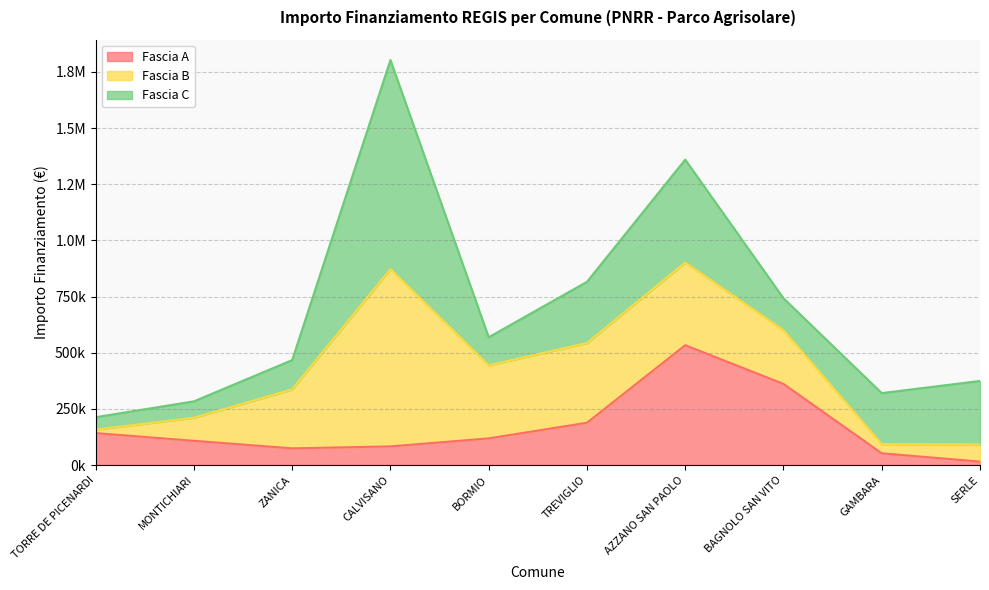

Reading left to right, list all the values displayed in this chart.

Fascia A: TORRE DE PICENARDI=142320.0	MONTICHIARI=108000.0	ZANICA=74400.0	CALVISANO=83040.0	BORMIO=118800.0	TREVIGLIO=188362.2	AZZANO SAN PAOLO=533520.0	BAGNOLO SAN VITO=361240.0	GAMBARA=52320.0	SERLE=15440.0
Fascia B: TORRE DE PICENARDI=15440.0	MONTICHIARI=102630.9	ZANICA=262240.0	CALVISANO=789254.4	BORMIO=325026.9	TREVIGLIO=354880.0	AZZANO SAN PAOLO=368005.7	BAGNOLO SAN VITO=238829.6	GAMBARA=41192.0	SERLE=76140.0
Fascia C: TORRE DE PICENARDI=55388.0	MONTICHIARI=73108.0	ZANICA=130560.0	CALVISANO=930869.5	BORMIO=125175.0	TREVIGLIO=272400.0	AZZANO SAN PAOLO=458182.4	BAGNOLO SAN VITO=142361.6	GAMBARA=226850.0	SERLE=282960.0